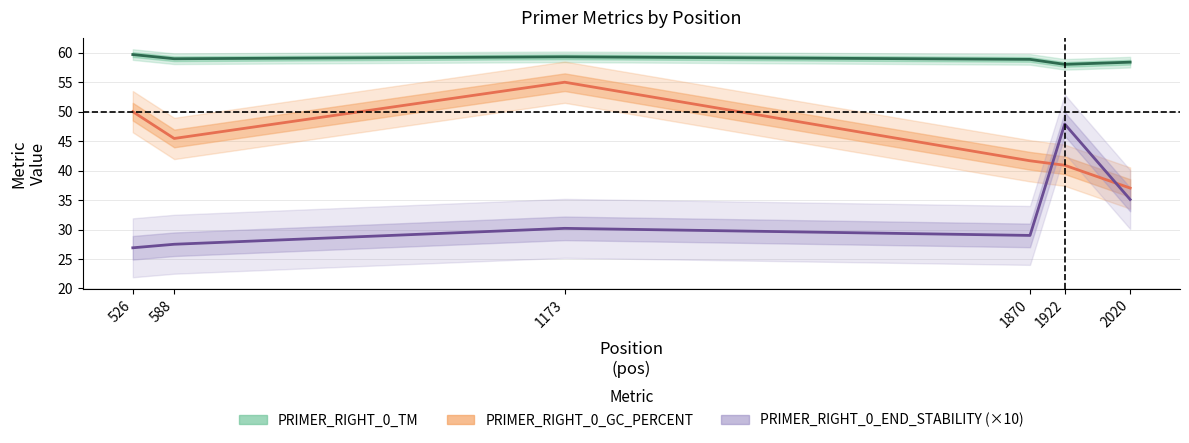

Between which two adjacent categories do PRIMER_RIGHT_0_END_STABILITY and PRIMER_RIGHT_0_GC_PERCENT first intersect?

1870 and 1922